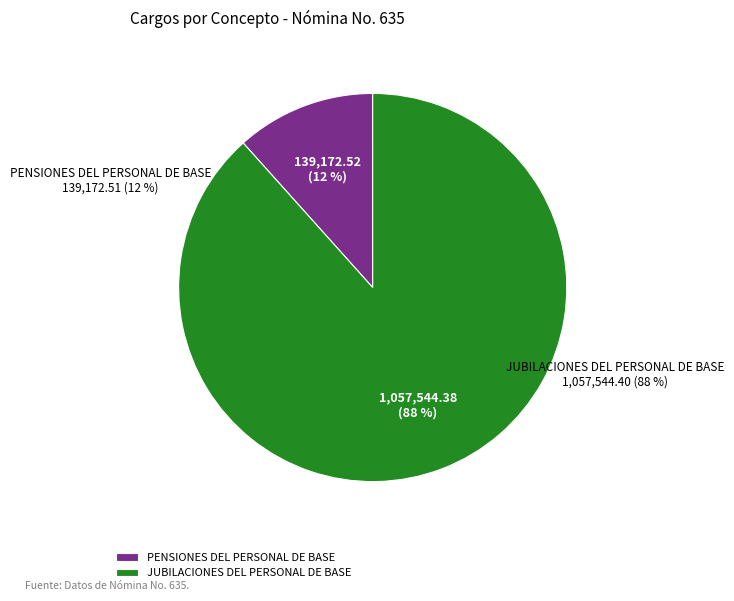

To the nearest percent, what portion does PENSIONES DEL PERSONAL DE BASE represent?

12%